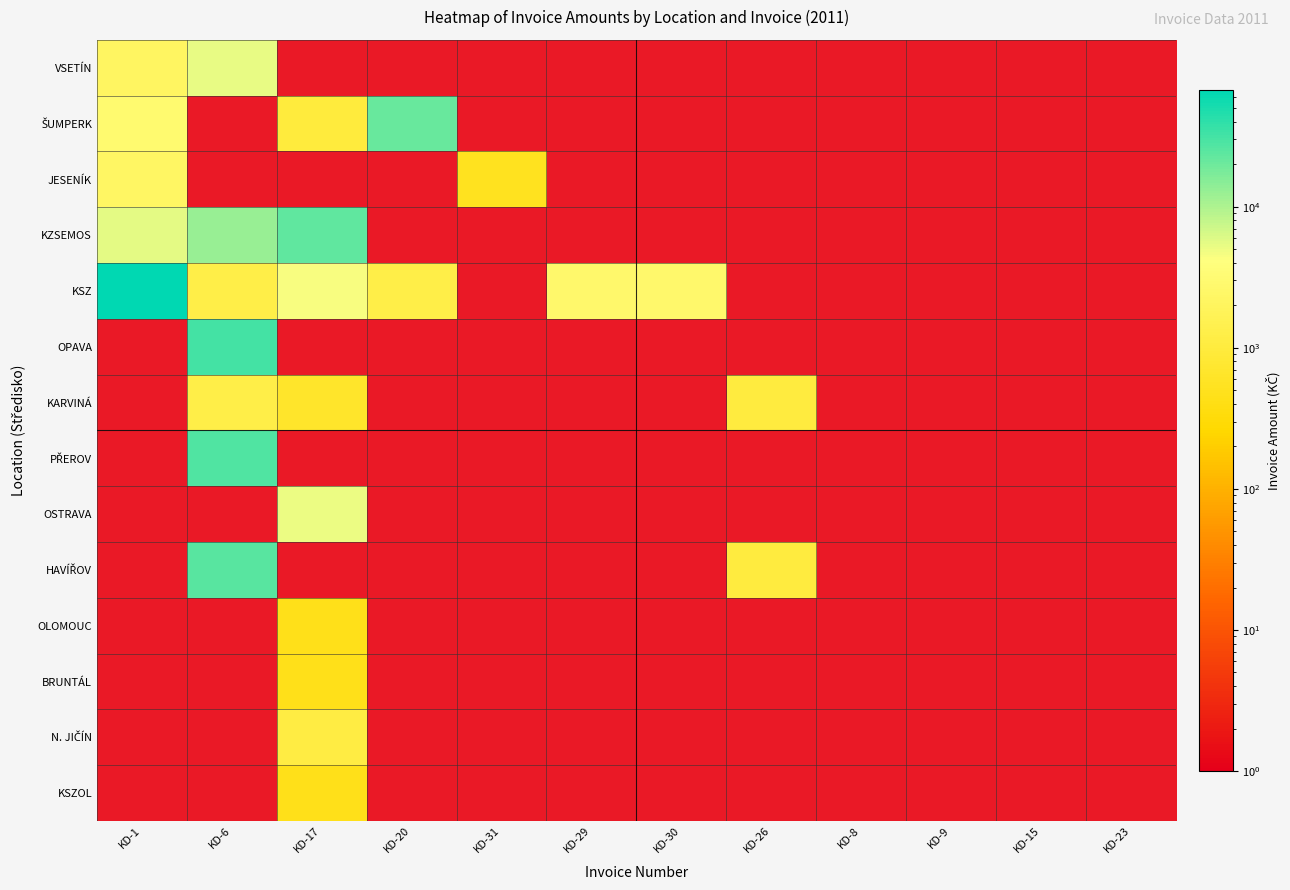

Is the value of N. JIČÍN at KD-23 greater than the value of KZSEMOS at KD-17?

No